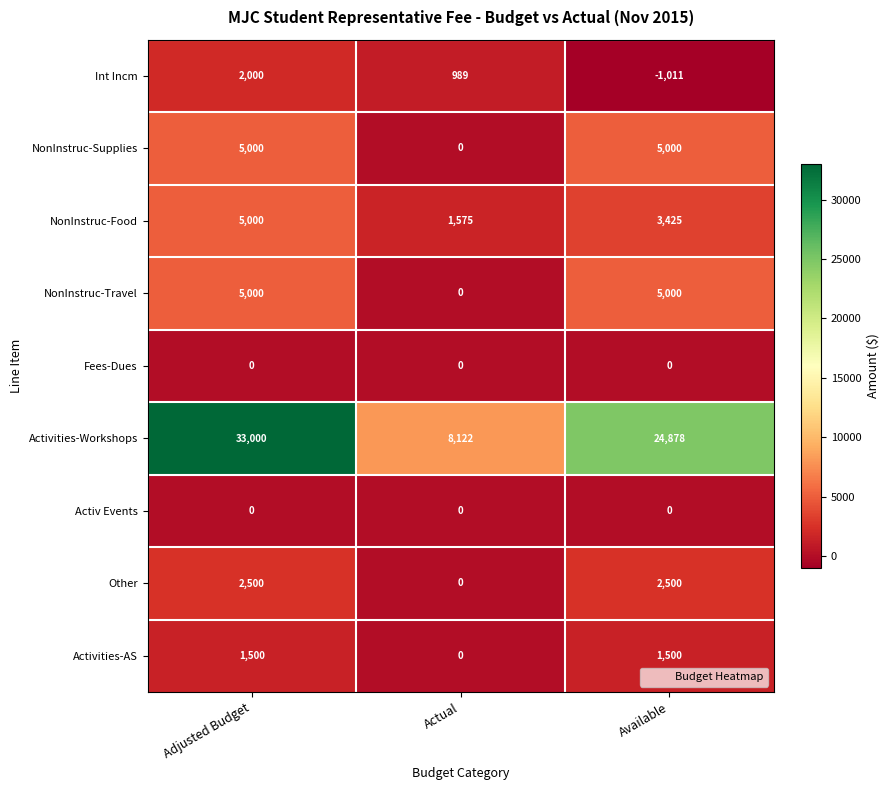

What is the approximate value of NonInstruc-Food at Available, to the nearest 100?

3400